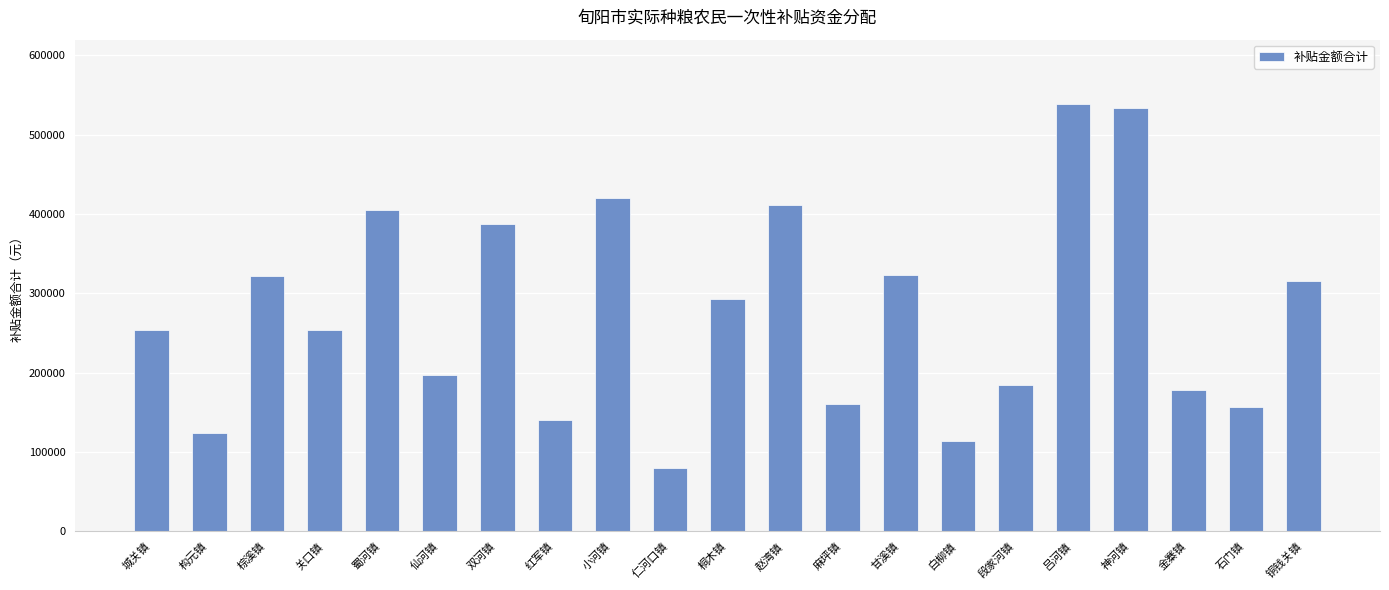

The chart shows a value of 68077.8 at 麻坪镇. True or false?

False